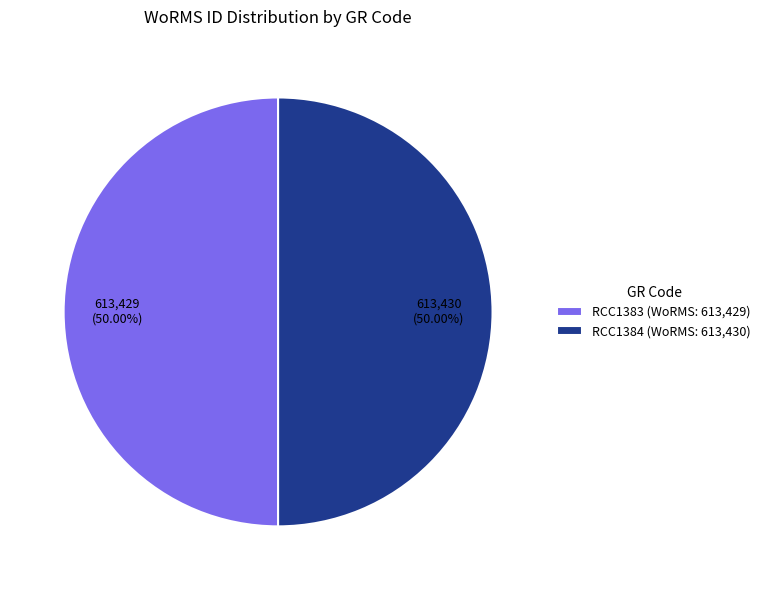

The RCC1383 slice represents 57% of the pie. True or false?

False